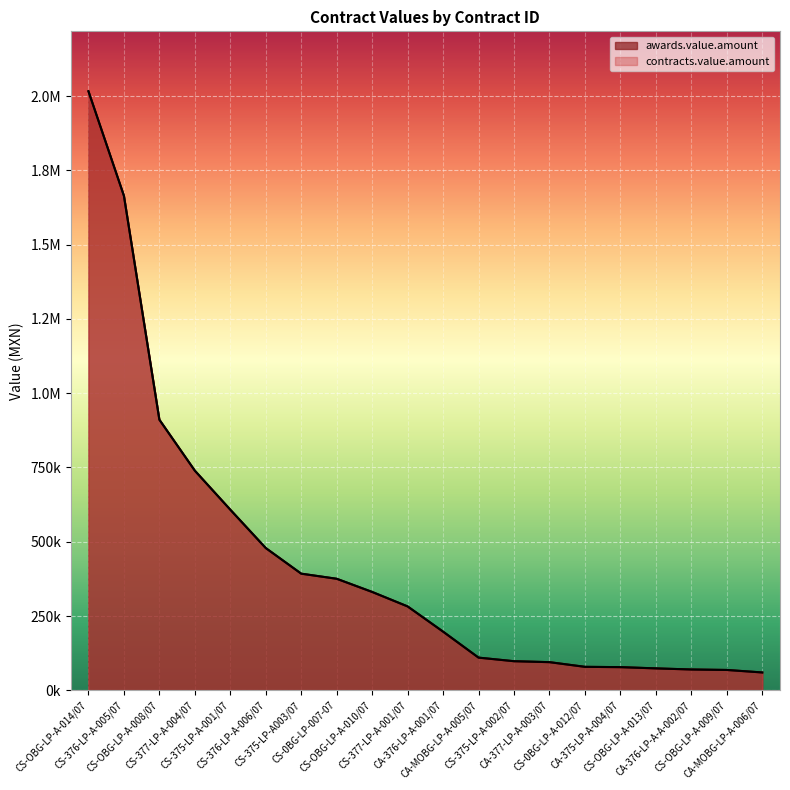

True or false: contracts.value.amount and awards.value.amount intersect in this chart.

False